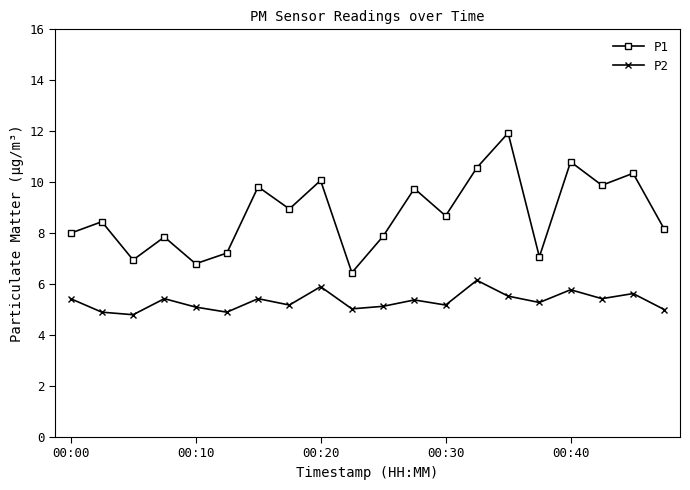

What are all the series names shown in the legend?

P1, P2